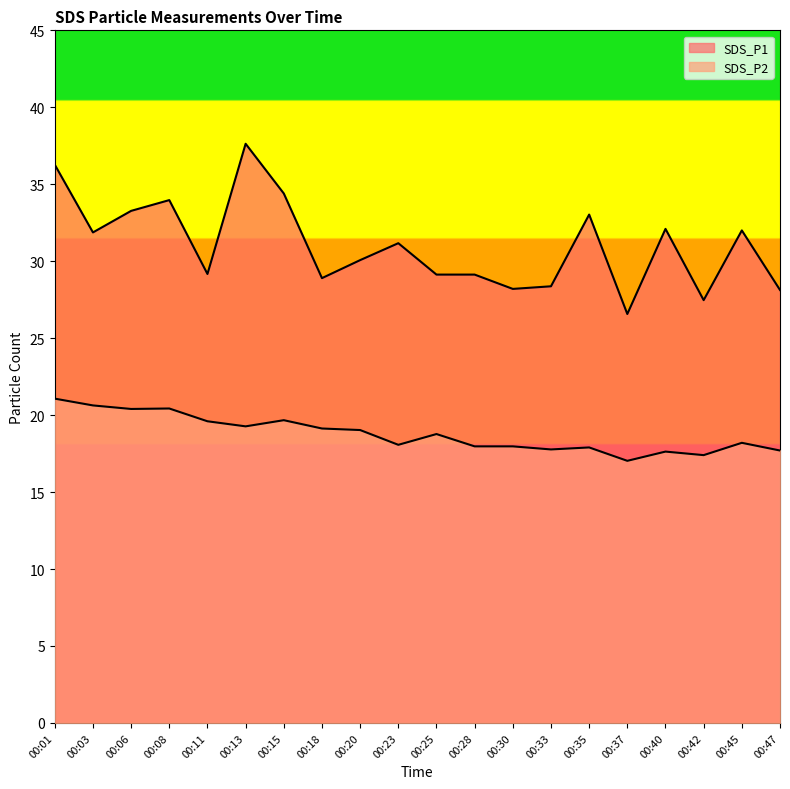

Reading left to right, what are all the values shown in this chart?

SDS_P1: 36.3	31.9	33.3	34.0	29.2	37.6	34.4	28.9	30.1	31.2	29.1	29.1	28.2	28.4	33.0	26.6	32.1	27.5	32.0	28.1
SDS_P2: 21.1	20.6	20.4	20.4	19.6	19.3	19.7	19.1	19.0	18.1	18.8	18.0	18.0	17.8	17.9	17.0	17.6	17.4	18.2	17.7